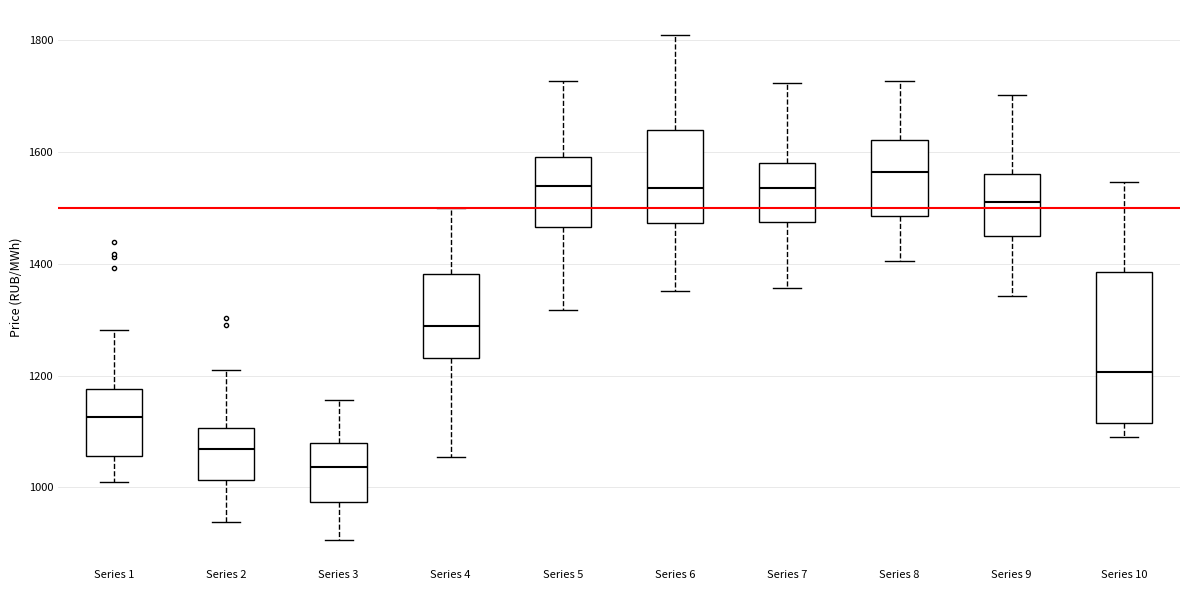

Comparing the boxes themselves (not the whiskers), which one is the tallest?

Series 10